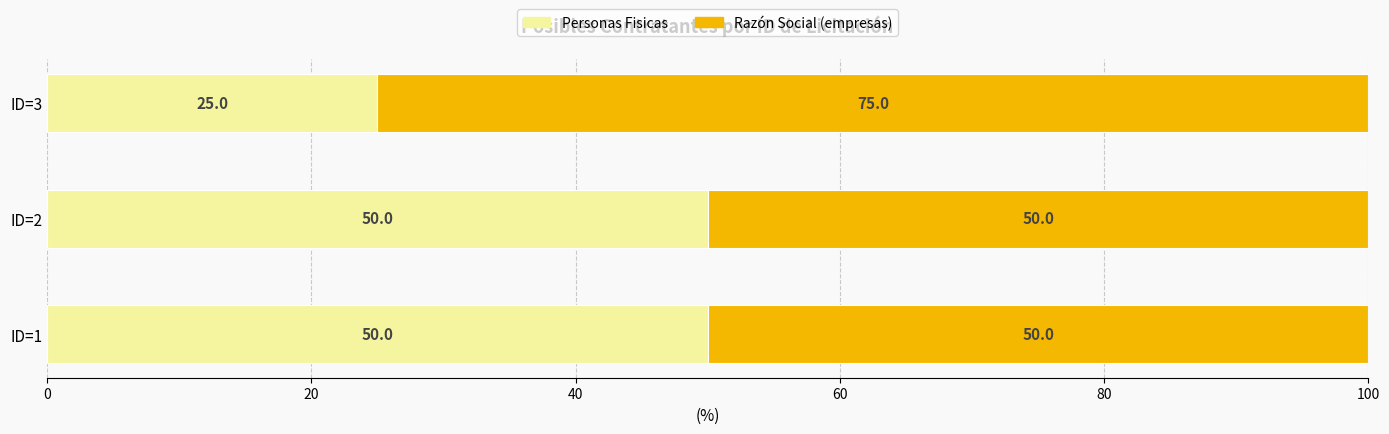

What is the total value across all series at ID=1?

100